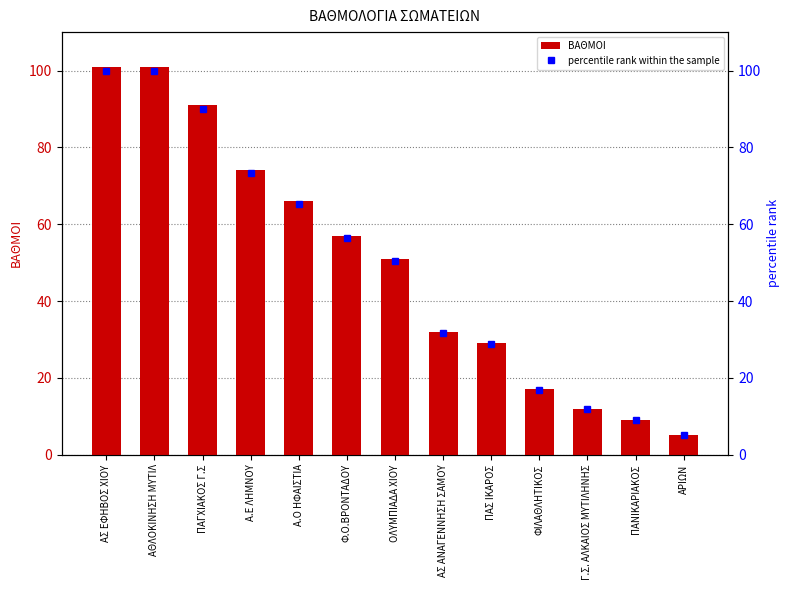

What is the difference between the ΒΑΘΜΟΙ values at ΠΑΓΧΙΑΚΟΣ Γ.Σ and ΠΑΣ ΙΚΑΡΟΣ?

62